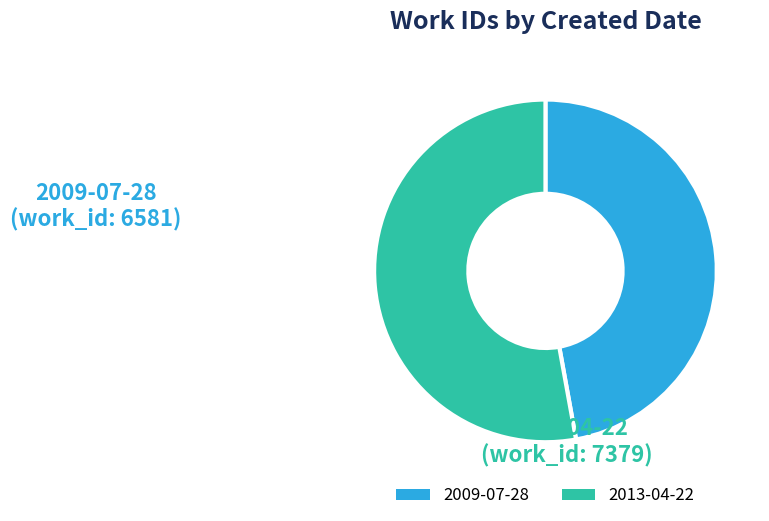

Is it true that 2013-04-22 is 62% of the pie?

False